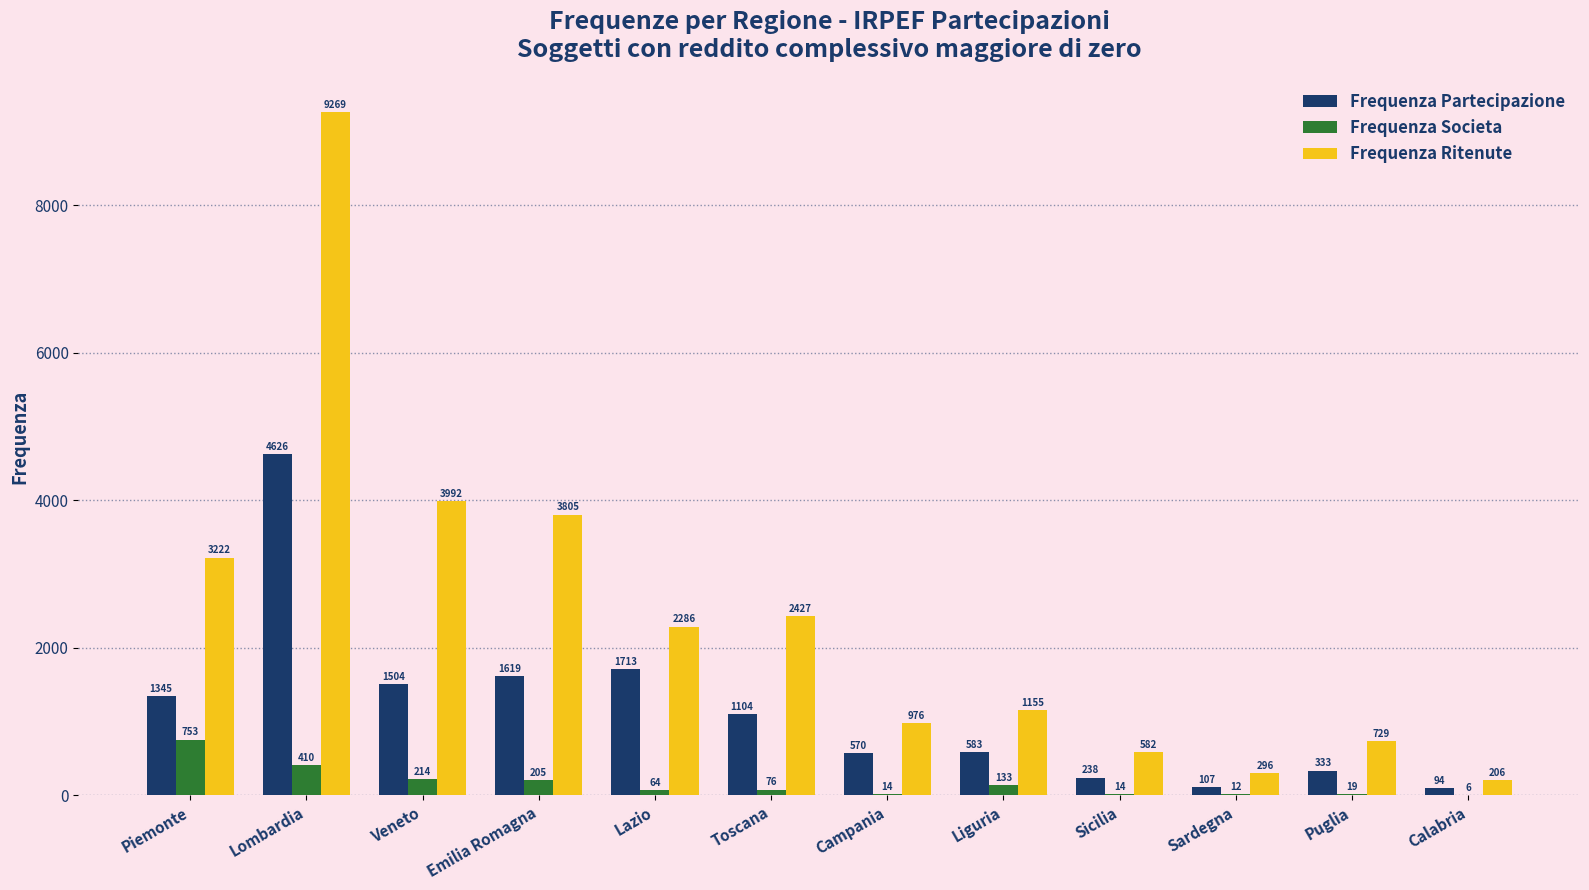

At which label is Frequenza Ritenute closest to 4737?

Veneto